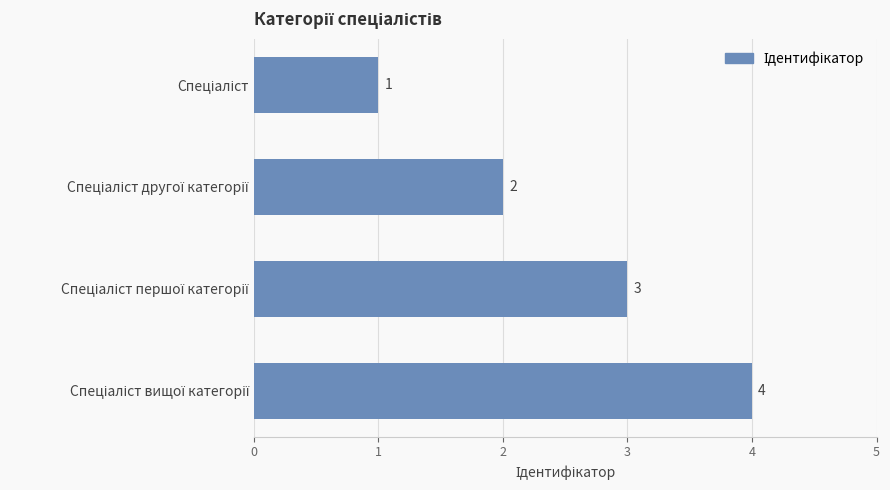

How many values are below 3?

2